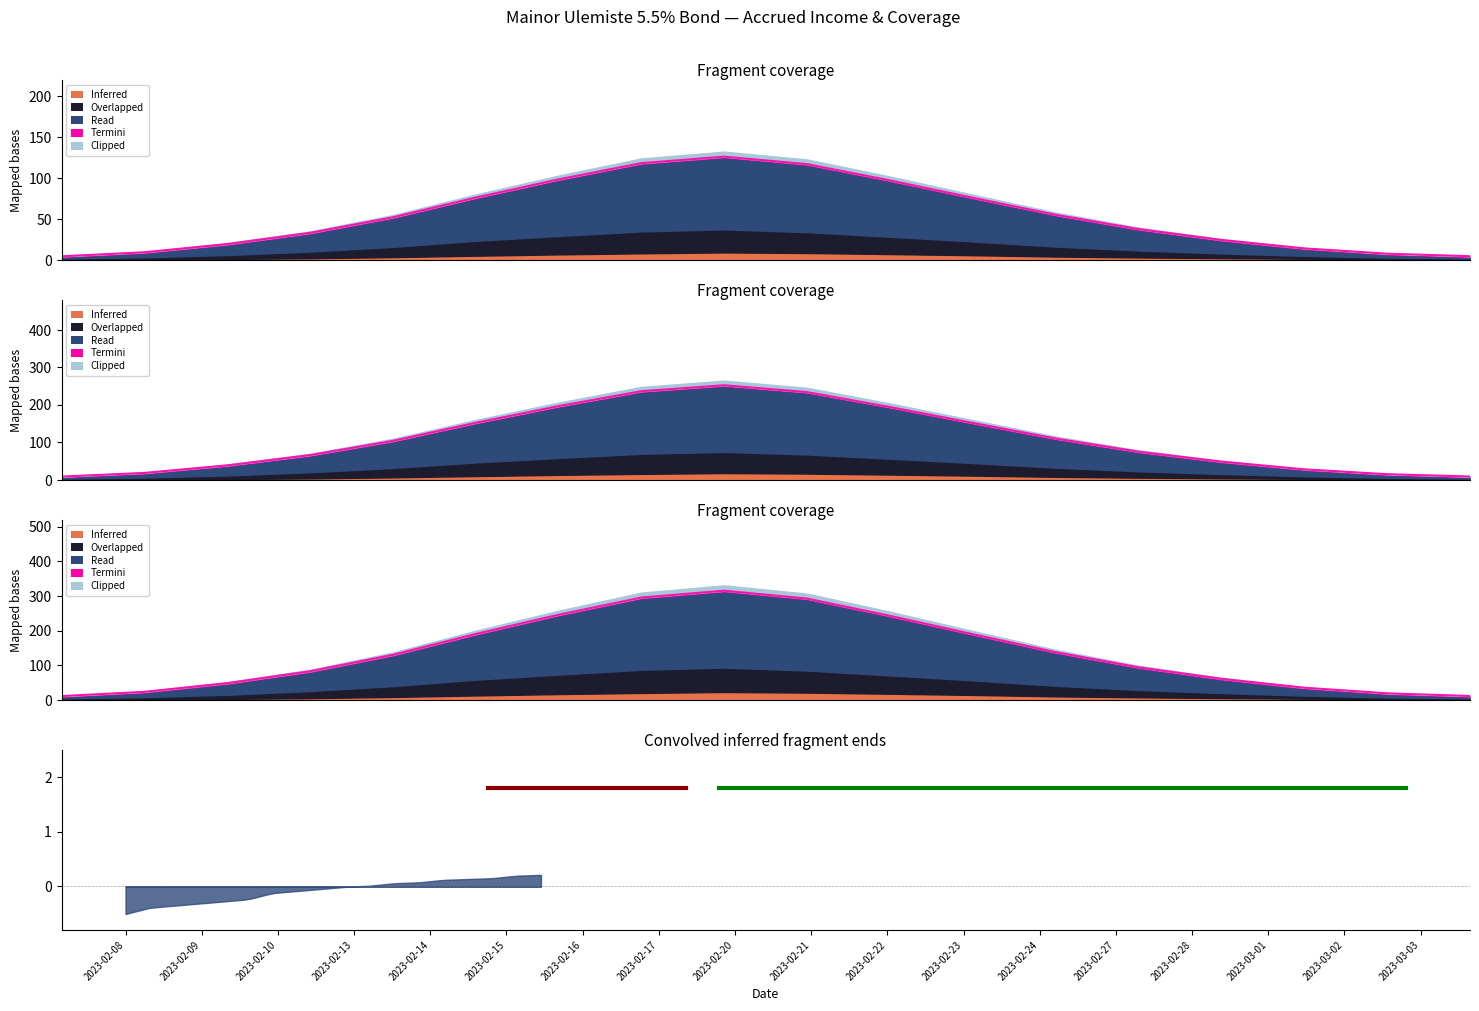

What is the greatest value displayed?

315.6